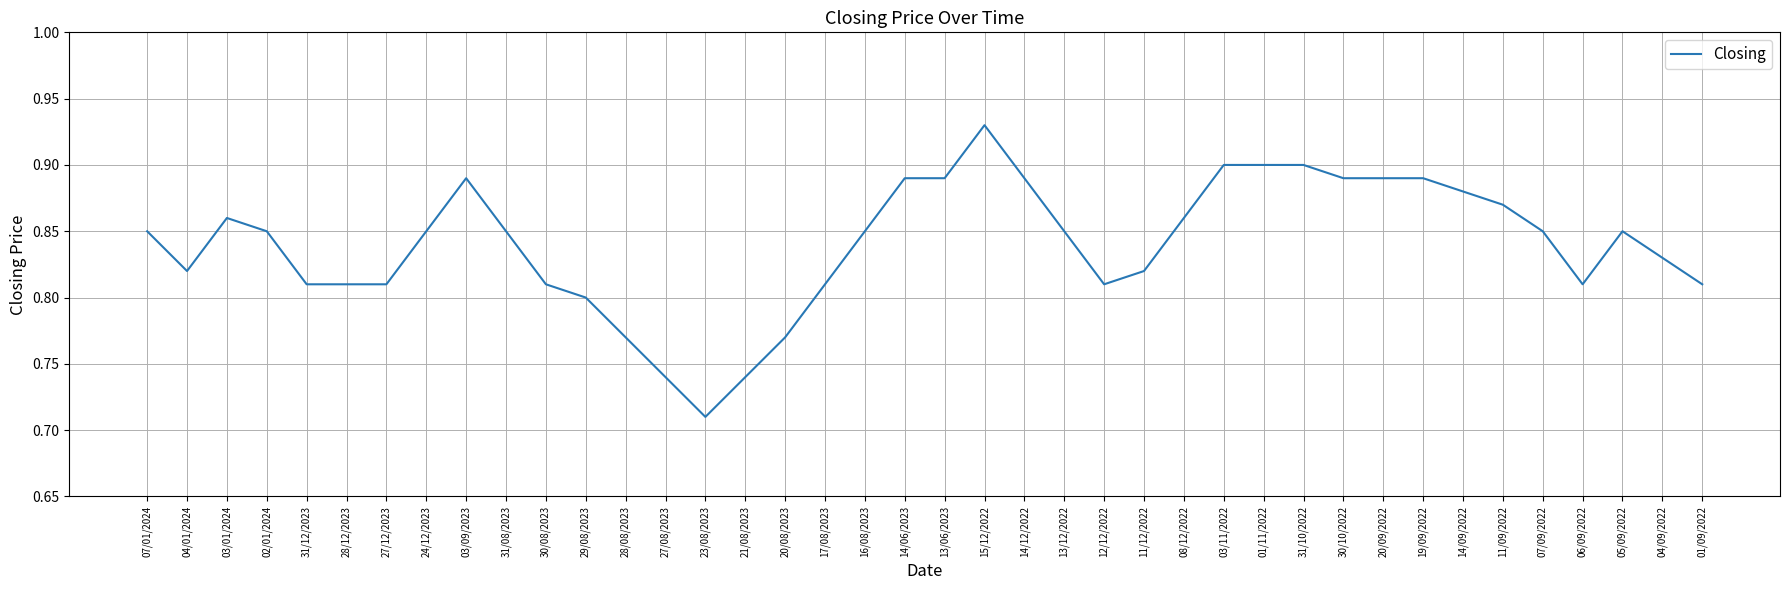

The value at 19/09/2022 is 0.6. True or false?

False